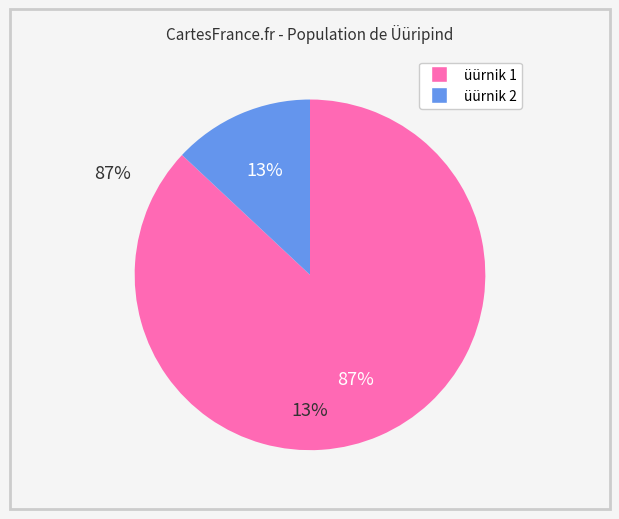

Between üürnik 2 and üürnik 1, which is larger?

üürnik 1